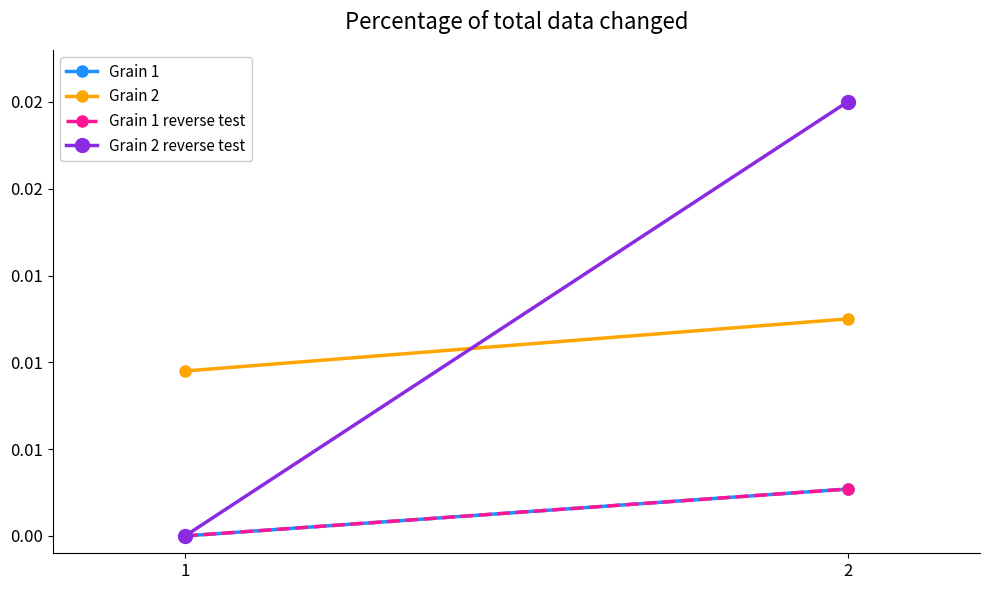

Is it true that Grain 1 reverse test equals -0.0 at 1?

False